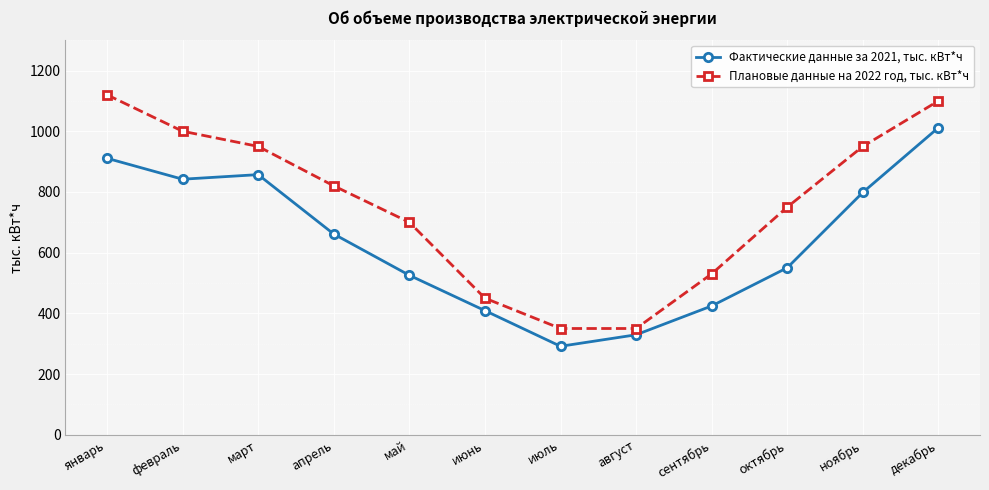

Does the chart display data point markers on the line(s)?

Yes